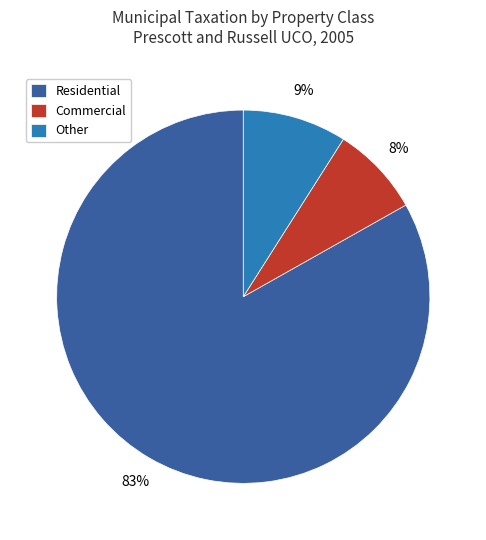

To the nearest percent, what is the difference between the largest and smallest slice percentages?

75%